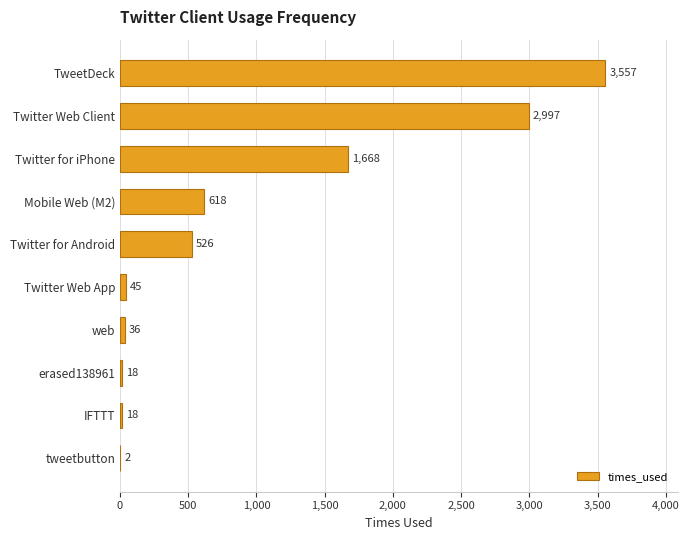

What is the change in value from erased138961 to tweetbutton?

-16